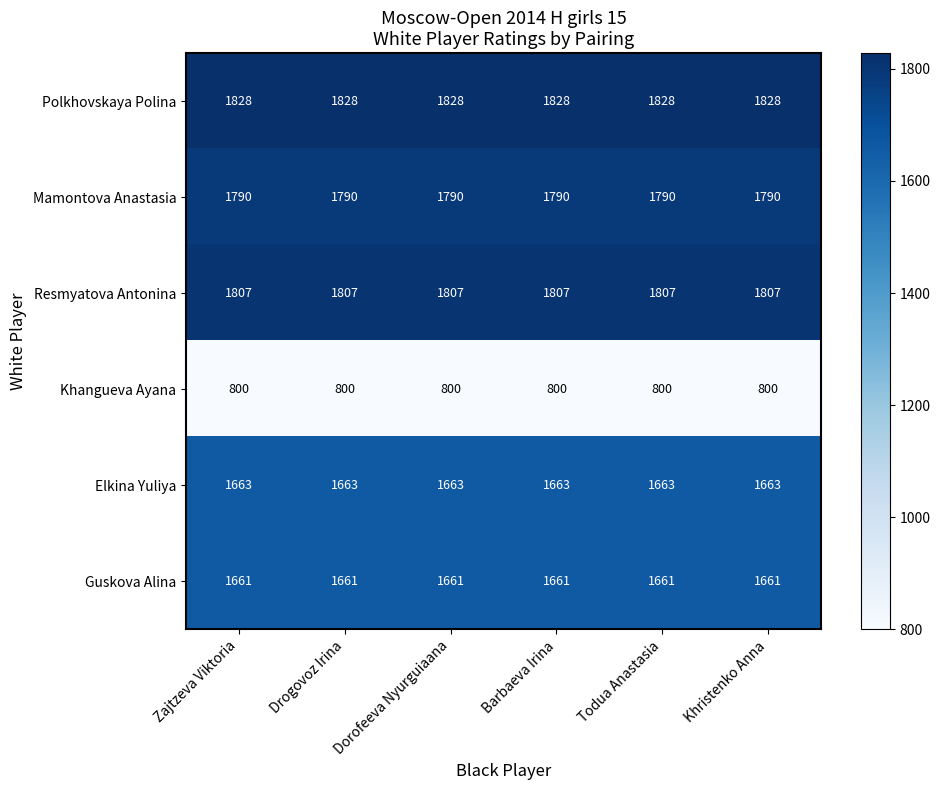

What is the average value of the Elkina Yuliya series?

1663